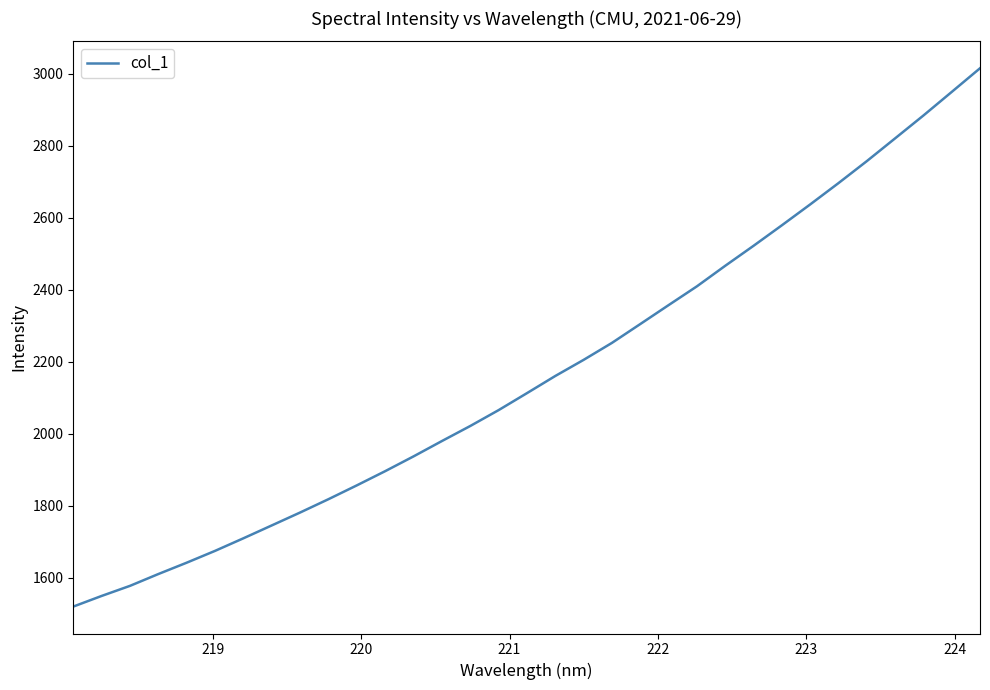

What is the minimum value shown in the chart?

1520.3